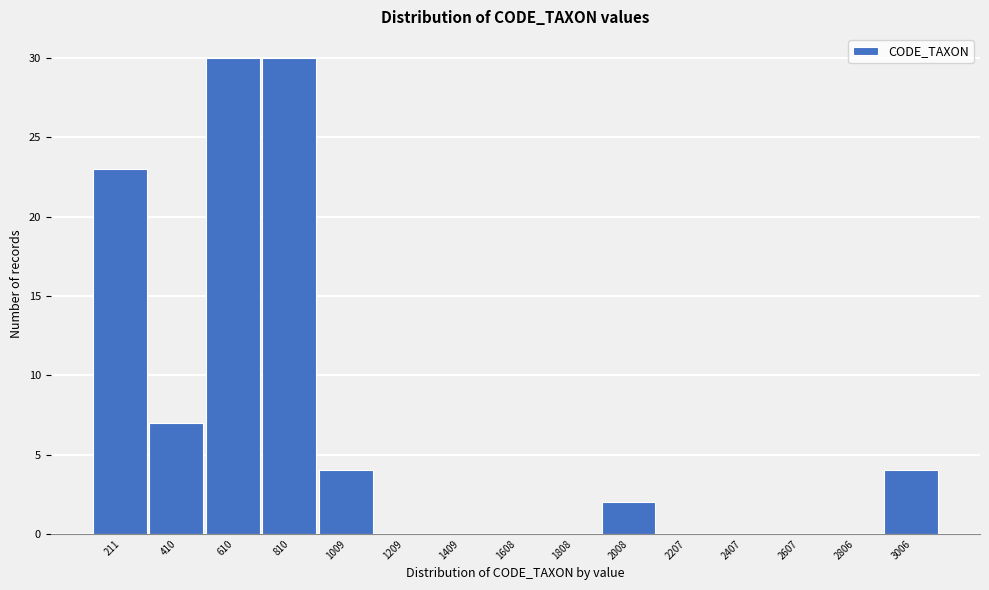

What is the change in value from 410 to 1009?

-3